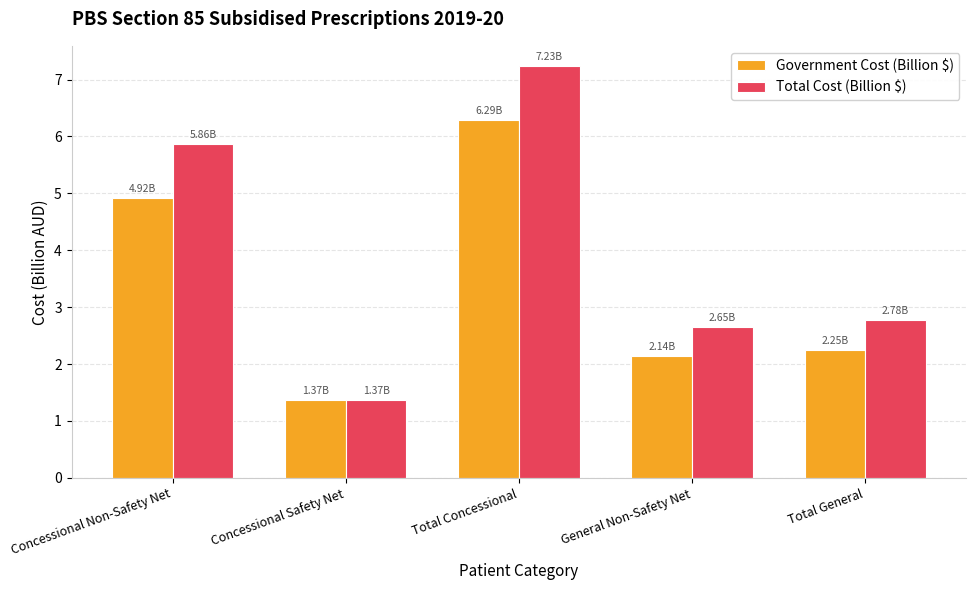

Rank the categories by Total Cost (Billion $) value from highest to lowest.

Total Concessional, Concessional Non-Safety Net, Total General, General Non-Safety Net, Concessional Safety Net